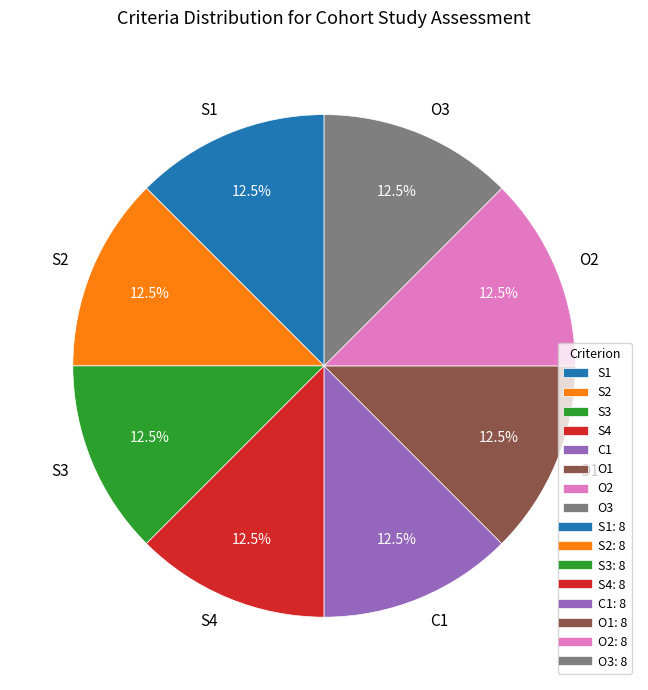

Approximately how many times larger is the value at S4 compared to O2?

1.0